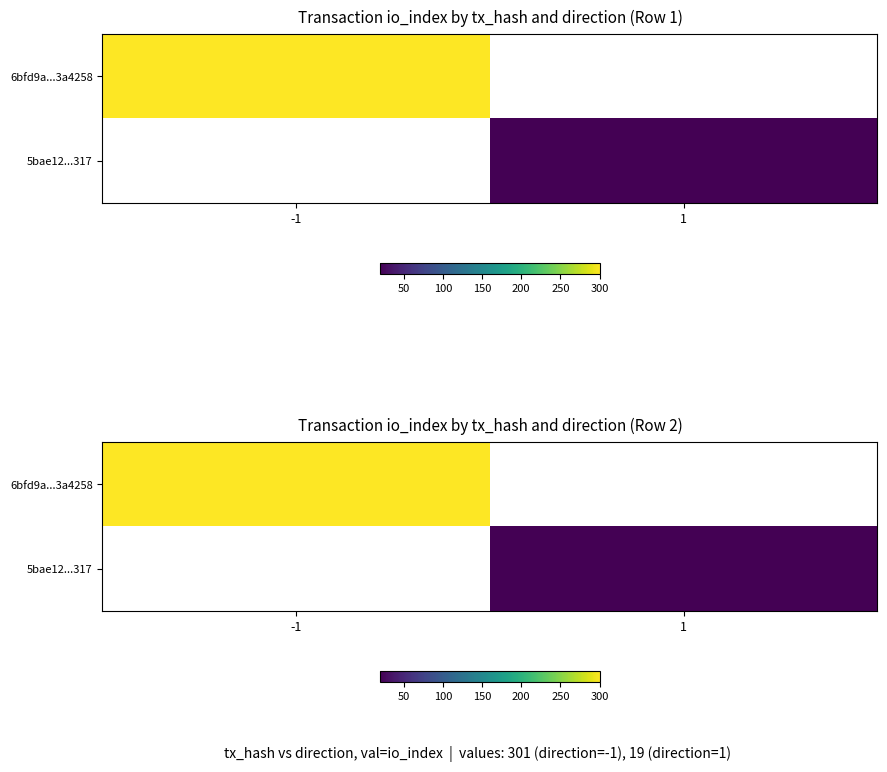

Is the value of 5bae12...317 at 1 greater than the value of 6bfd9a...3a4258 at 1?

No